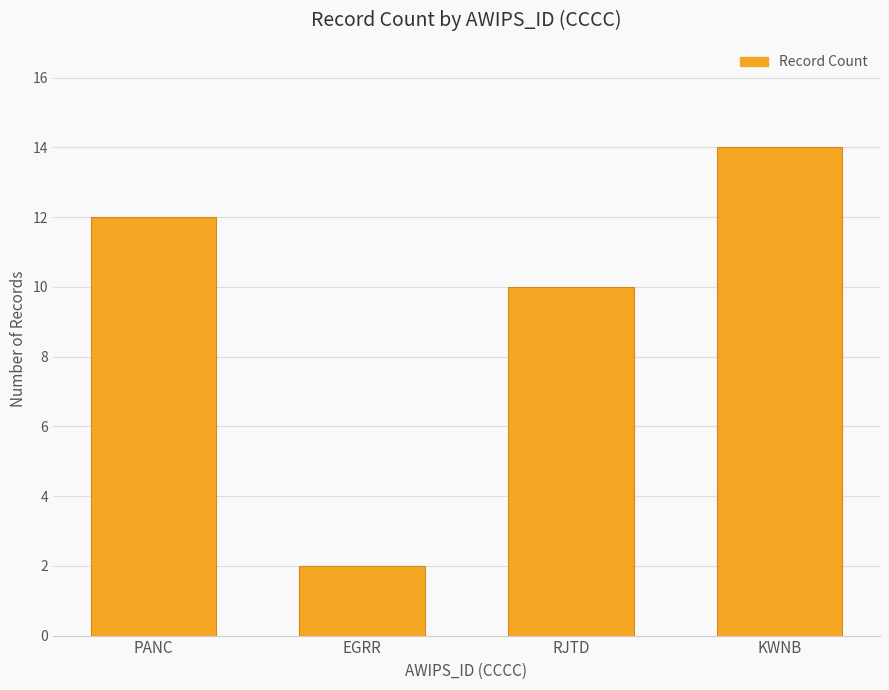

What is the value of the 4th bar from the left?

14